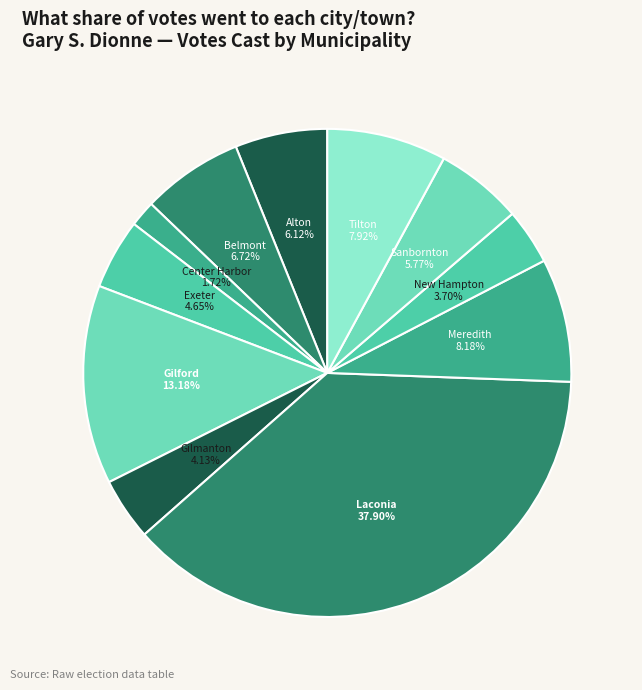

Which slice is the smallest?

Center Harbor